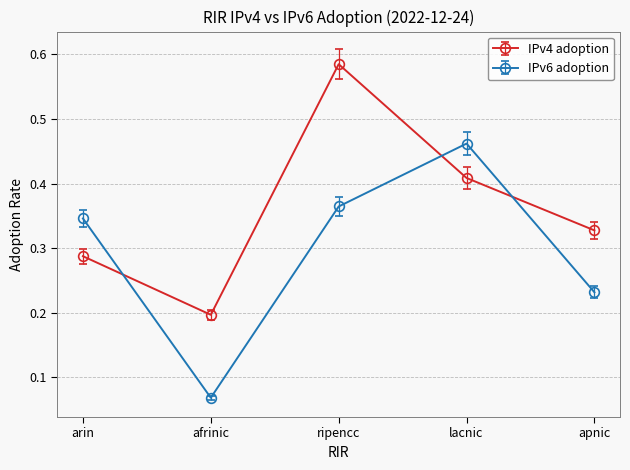

Count the number of categories in the chart.

5